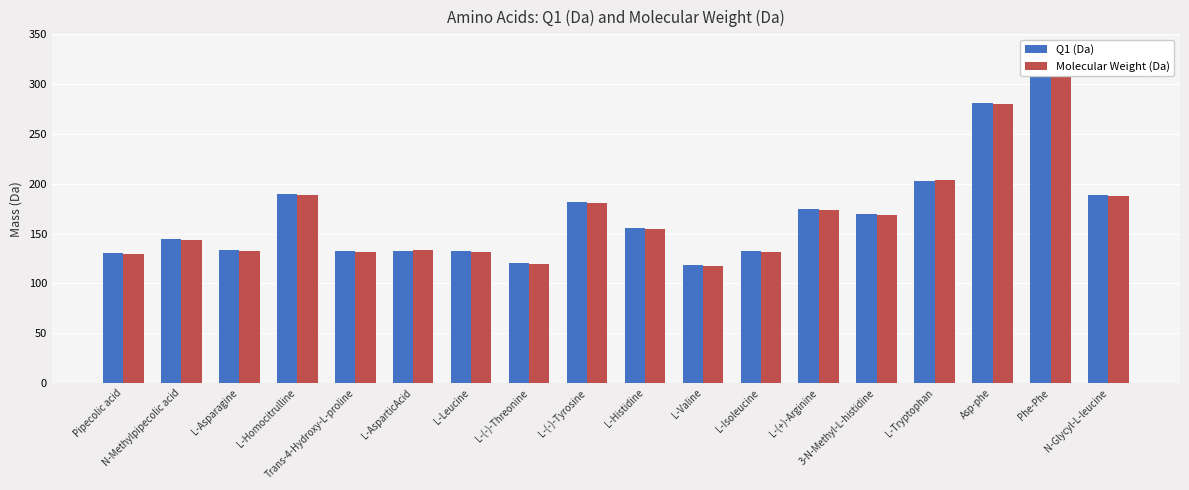

List the series in order of their peak value, lowest first.

Molecular Weight (Da), Q1 (Da)